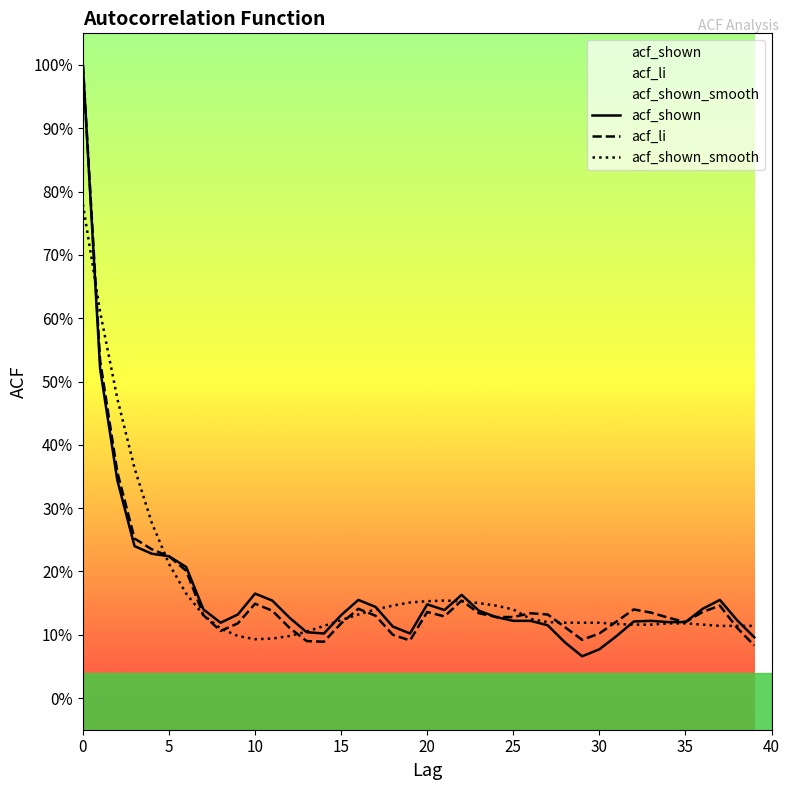

Which series has the largest range (max minus min)?

acf_shown